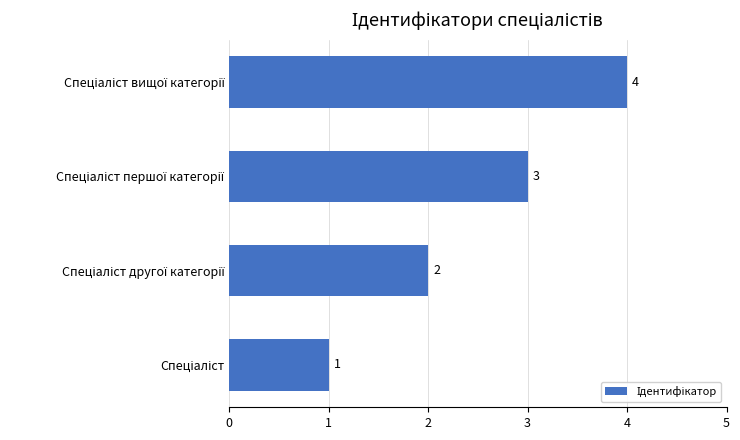

What is the maximum value shown in the chart?

4